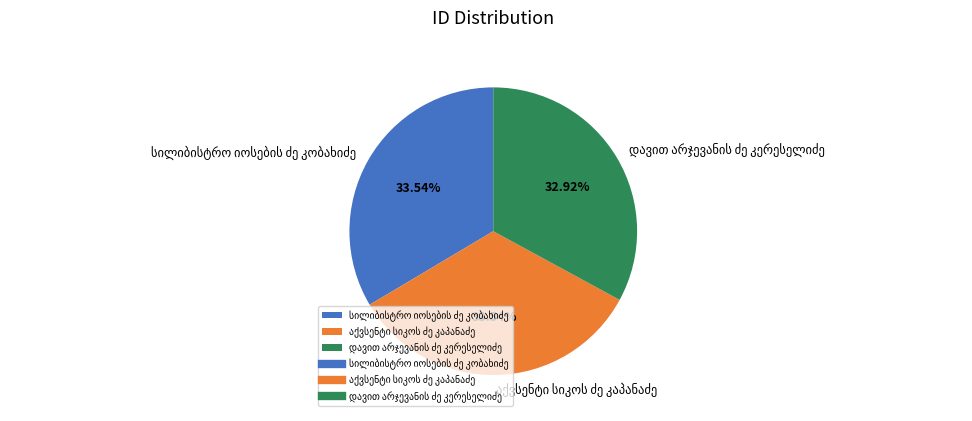

Does any single category account for the majority?

No